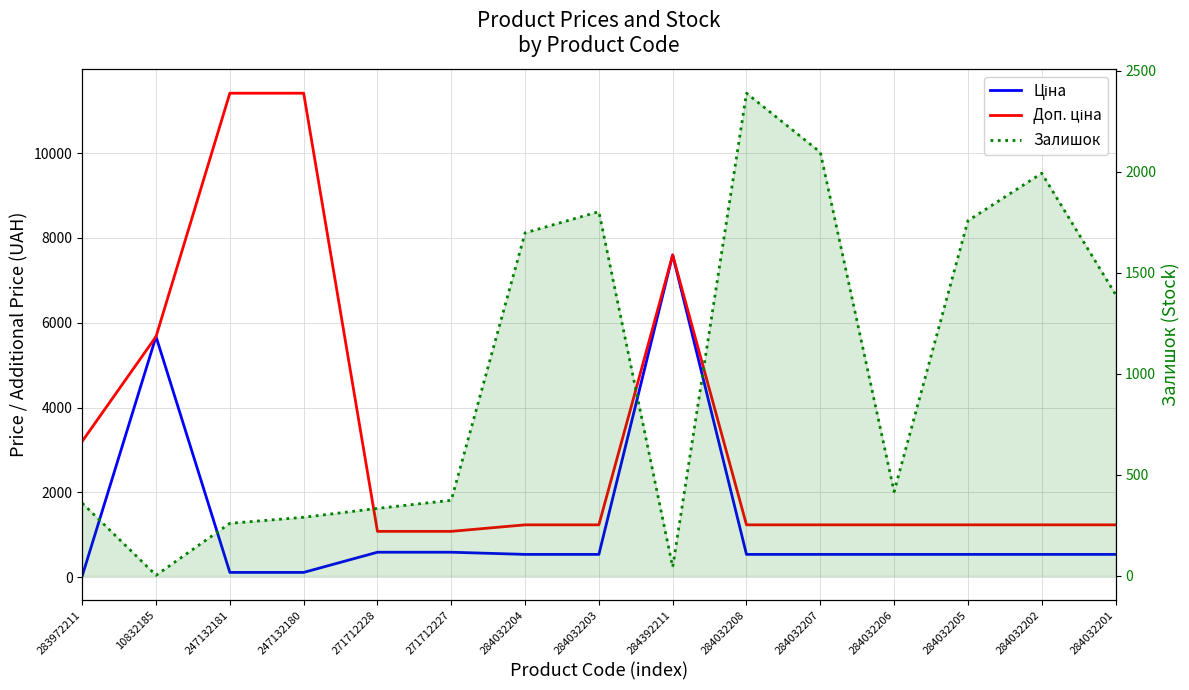

What is the total value across all series at 10832185?

11350.6